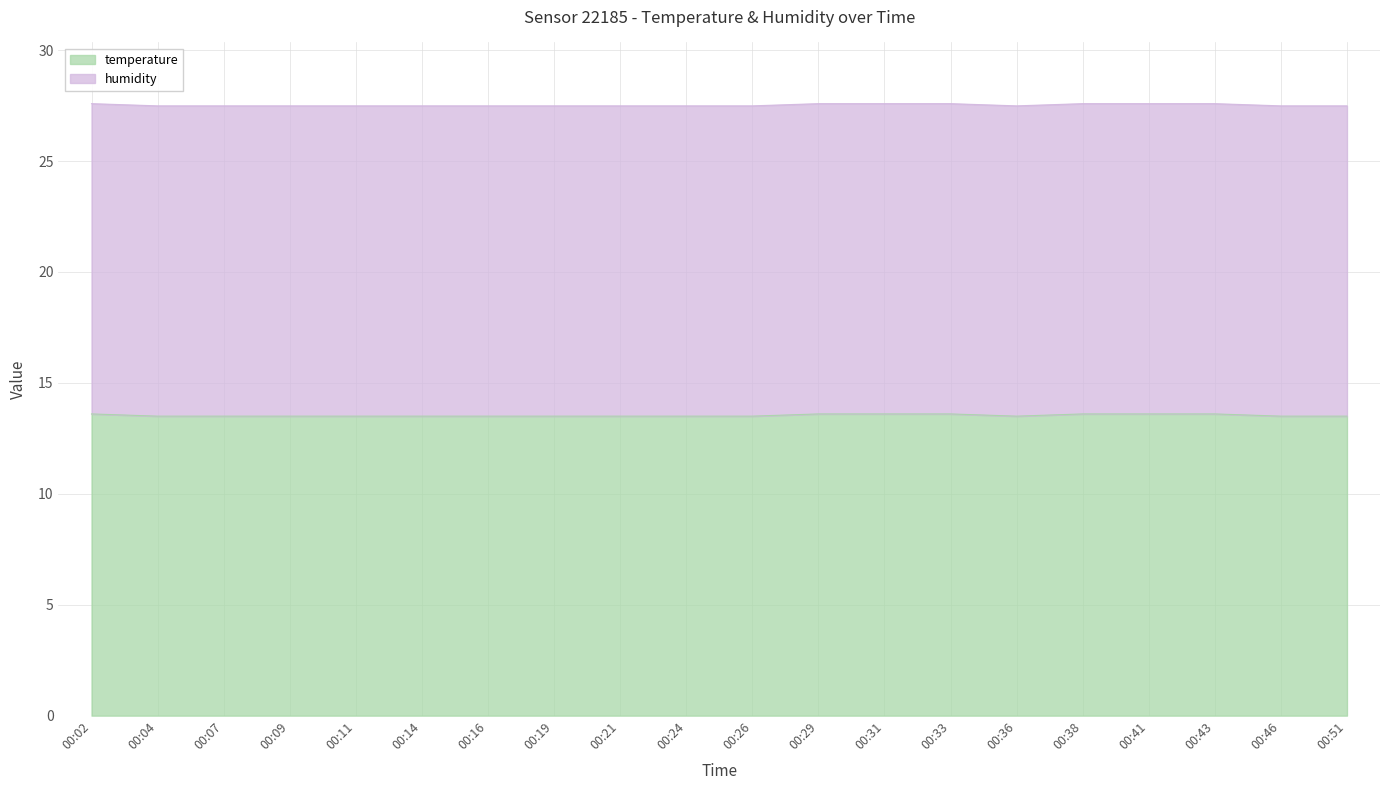

The value of temperature at 00:31 is 18.4. True or false?

False